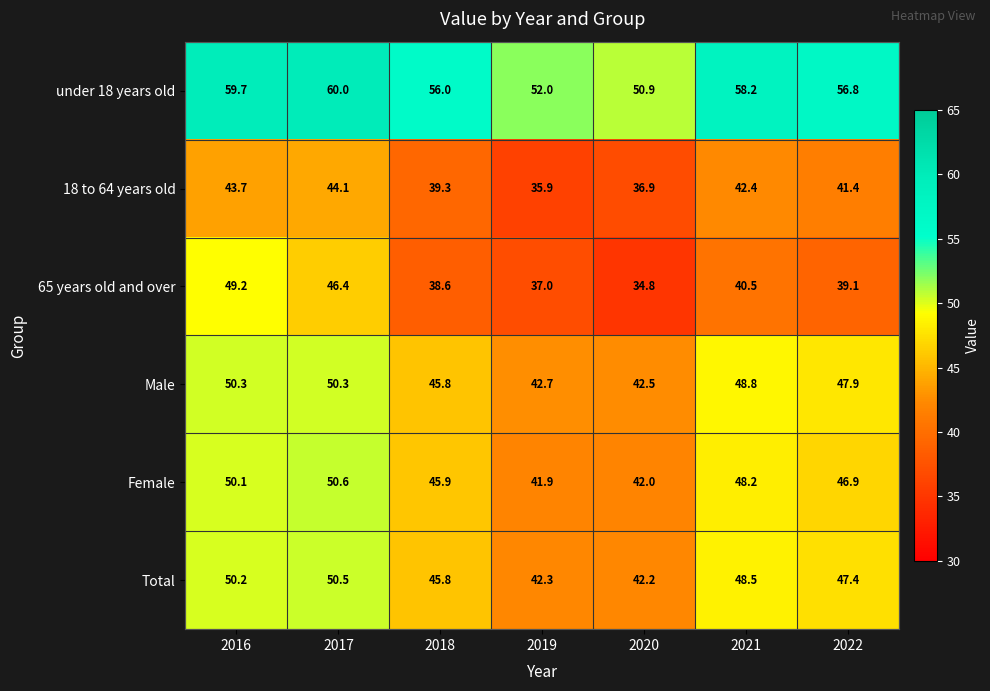

At 2021, list the series in order from largest to smallest.

under 18 years old, Male, Total, Female, 18 to 64 years old, 65 years old and over